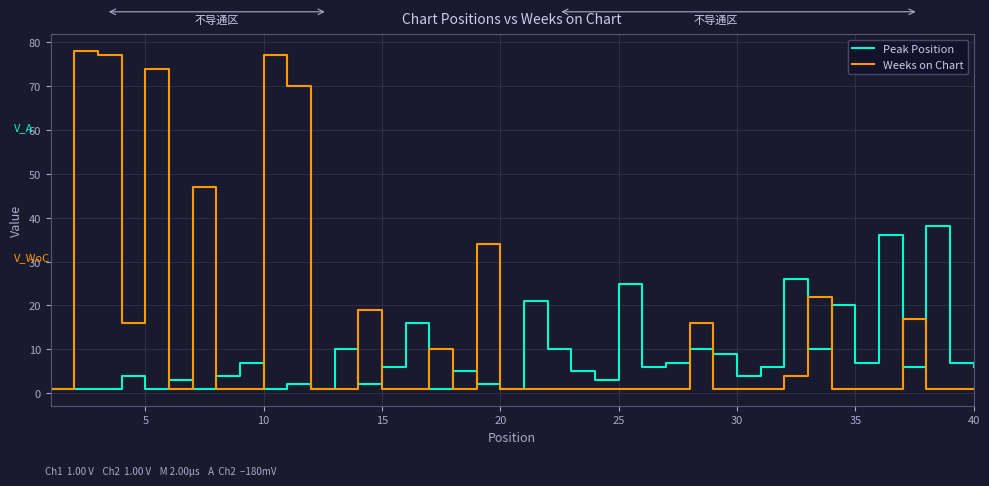

Does the chart have visible grid lines?

Yes